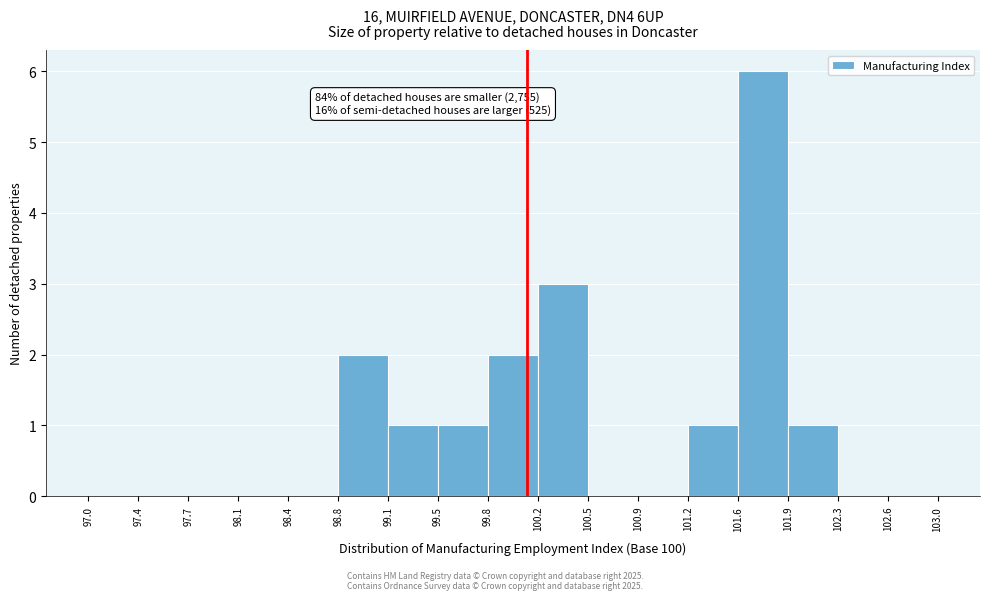

Which range on the x-axis has the tallest bar?

101.6 to 101.9